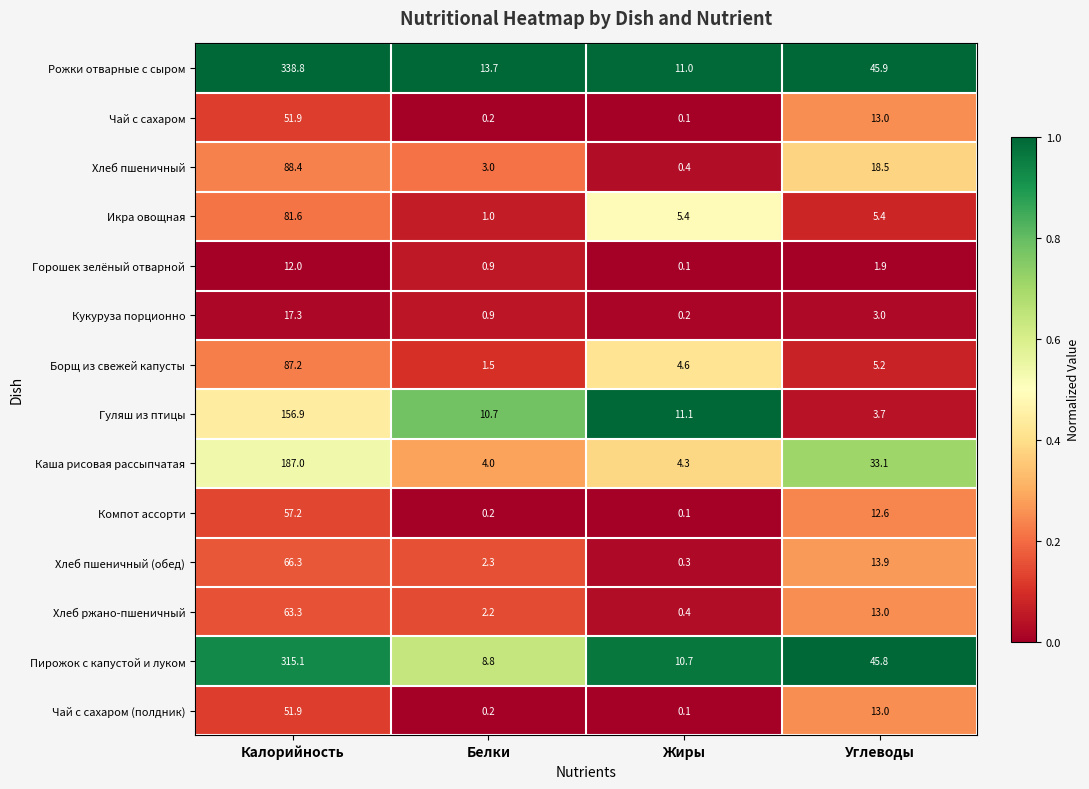

True or false: Икра овощная has a value of 5.4 at Жиры.

True